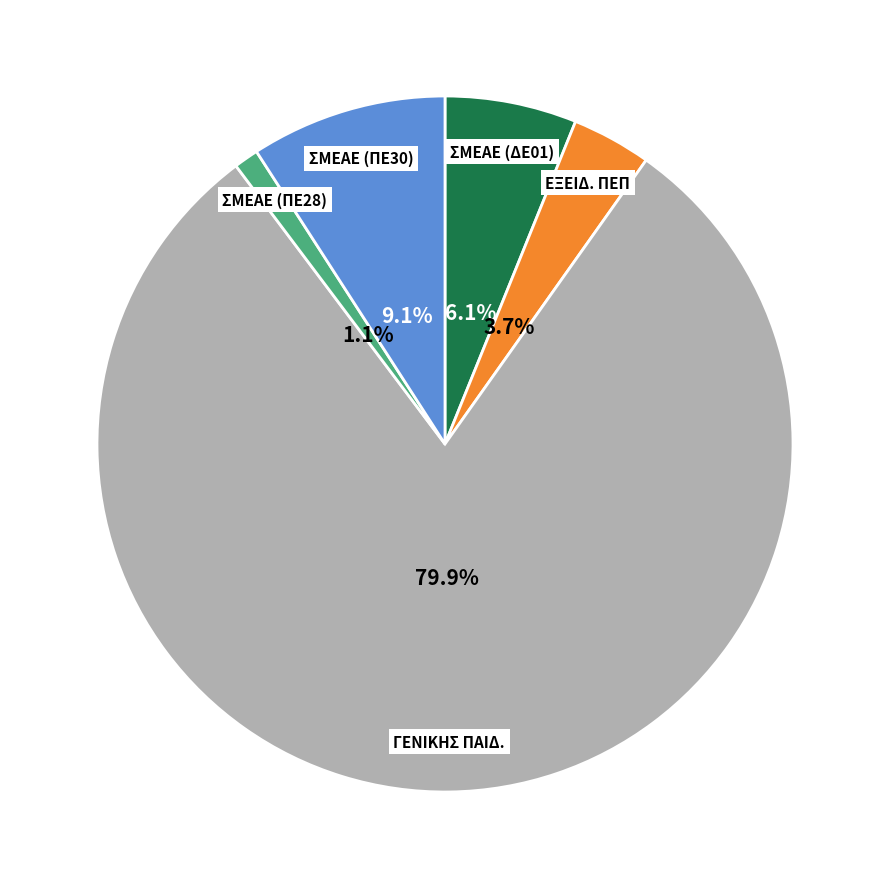

Is there any slice that represents more than half of the pie?

Yes